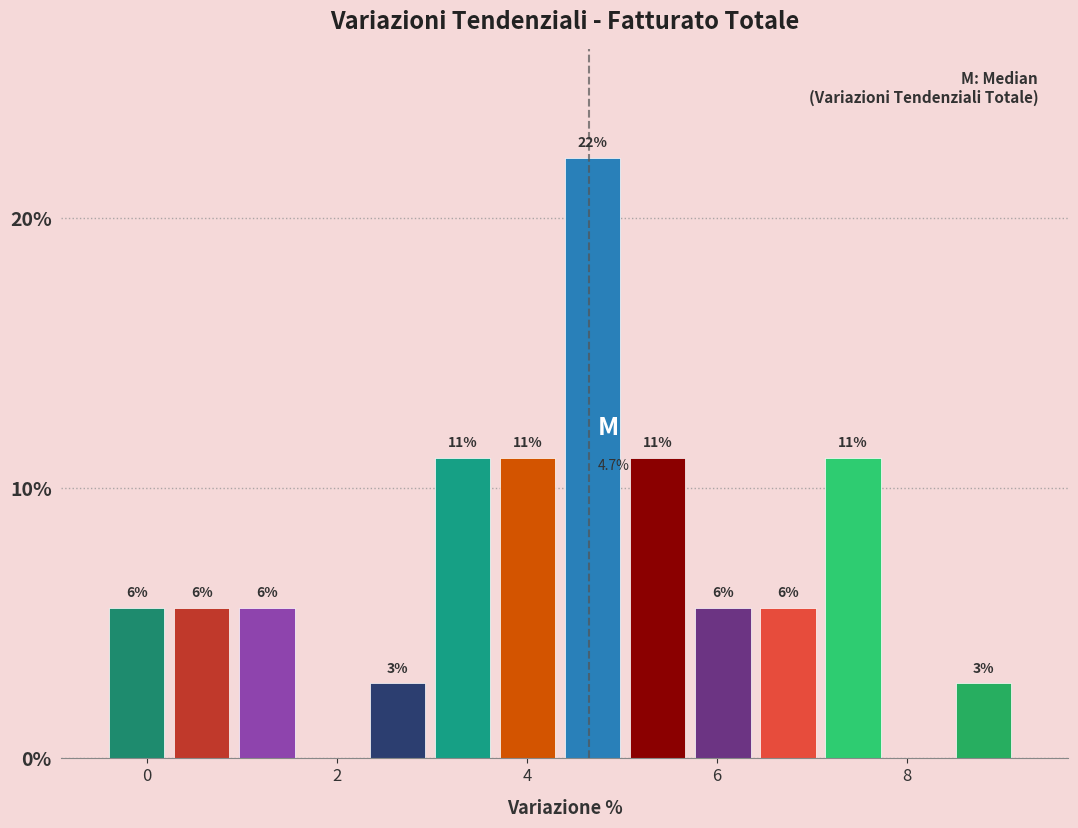

Around what value on the x-axis is the tallest bar? Give the approximate position of its centre, as read against the axis.

4.6